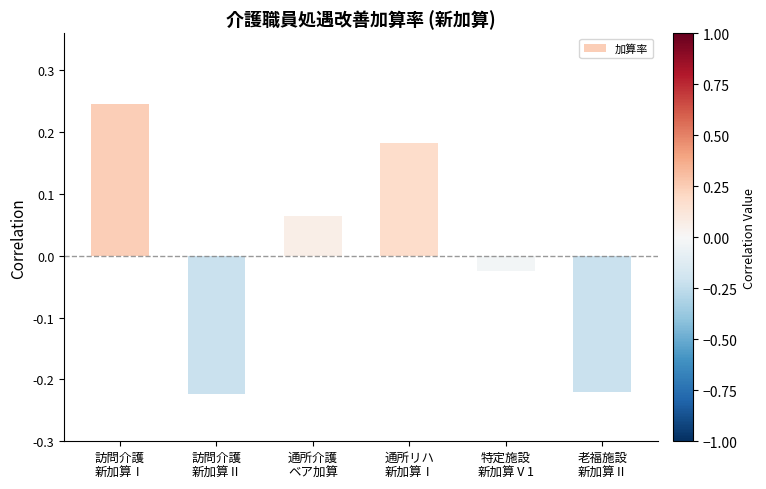

Where does the data first go above 0?

訪問介護
新加算Ⅰ